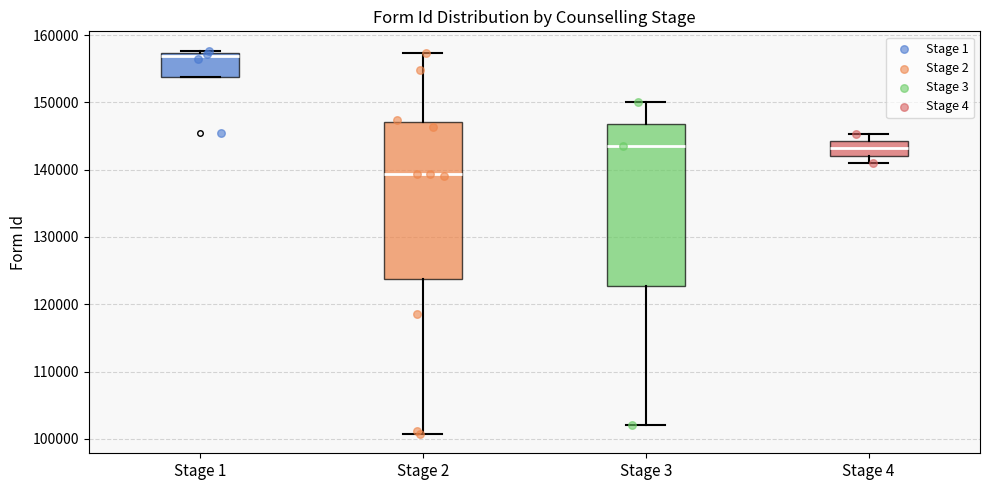

Reading left to right, transcribe this box plot: for each box, give where its median line is, the range the box spans, and where its two whiskers end, as read against the y-axis. The values are not printed on the chart, so give them approximately, as read against the axis.

Stage 1: median 157000 (just below the box's upper edge), box 154000 to 157000, whiskers 154000 to 158000
Stage 2: median 139000, box 124000 to 147000, whiskers 101000 to 157000
Stage 3: median 143000, box 123000 to 147000, whiskers 102000 to 150000
Stage 4: median 143000, box 142000 to 144000, whiskers 141000 to 145000